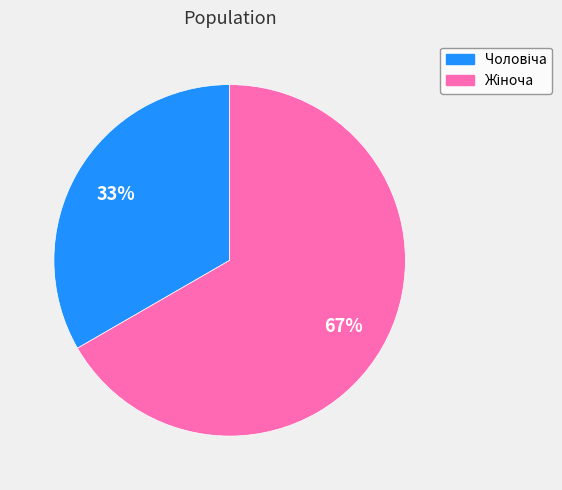

To the nearest percent, what is the average slice percentage?

50%